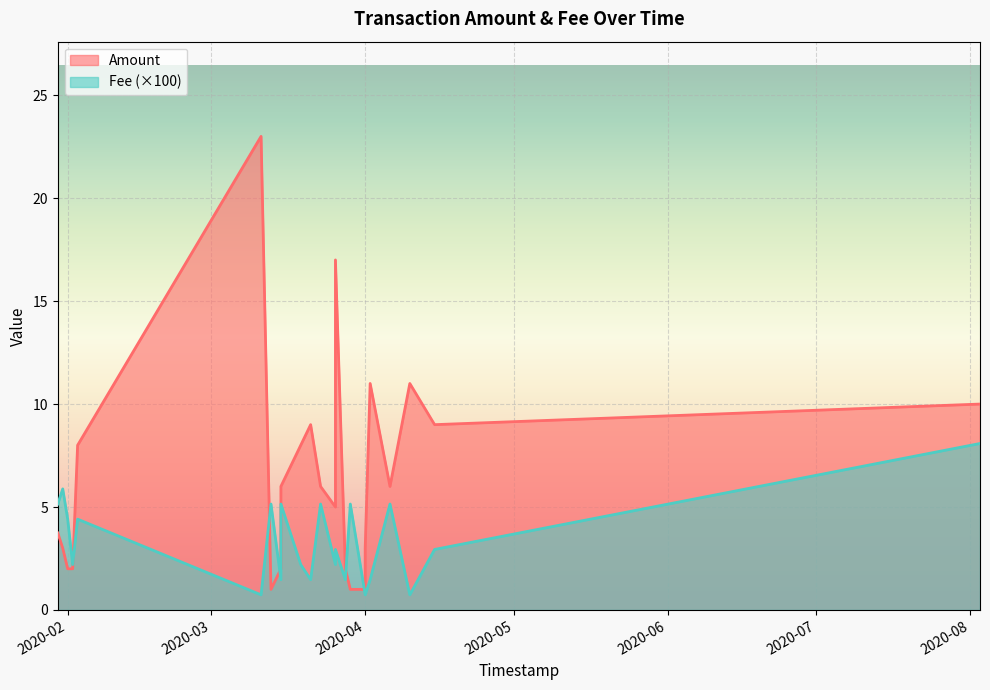

Which category has the lowest value in the Amount series?

2020-03-13